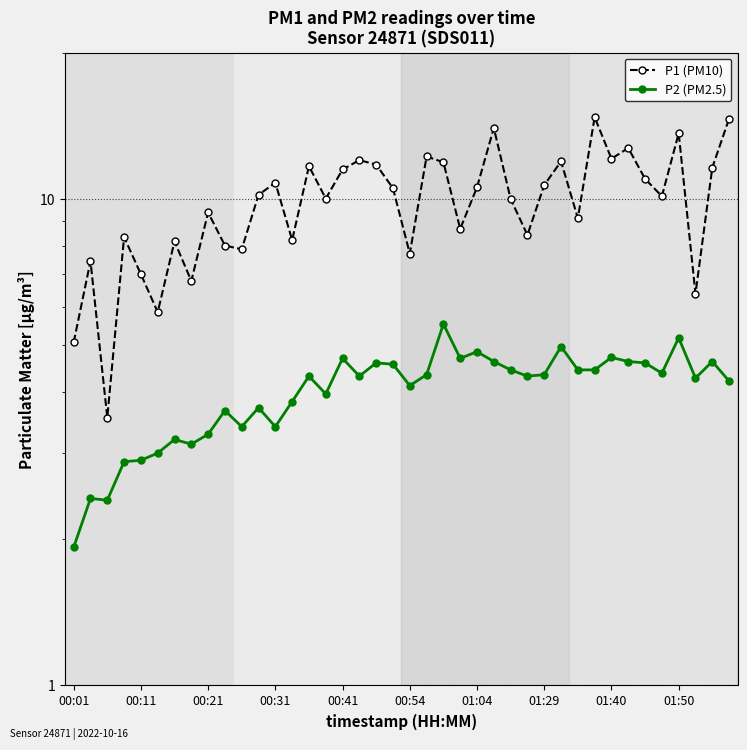

What are all the series names shown in the legend?

P1 (PM10), P2 (PM2.5)